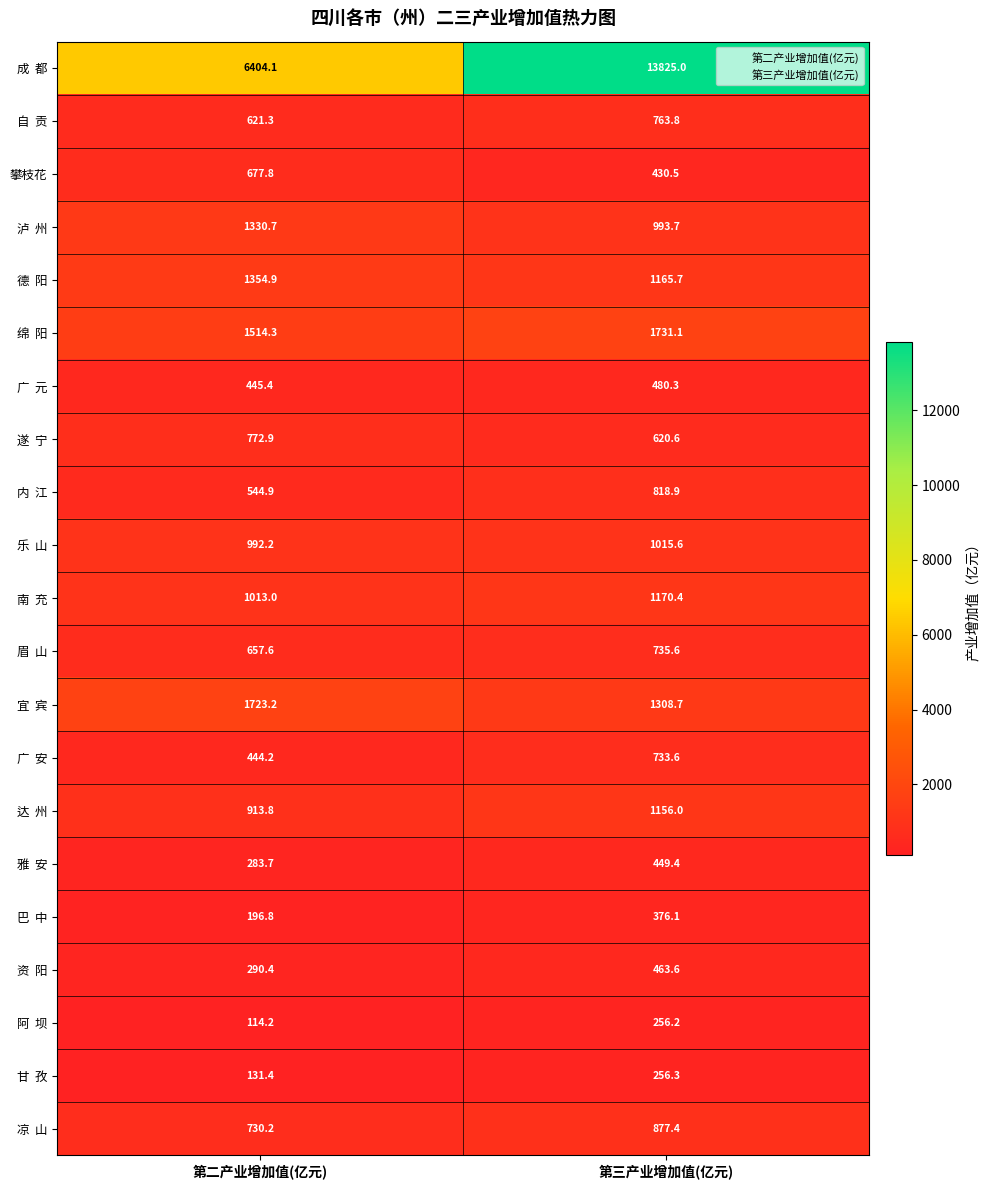

What is the minimum value shown in the chart?

114.2